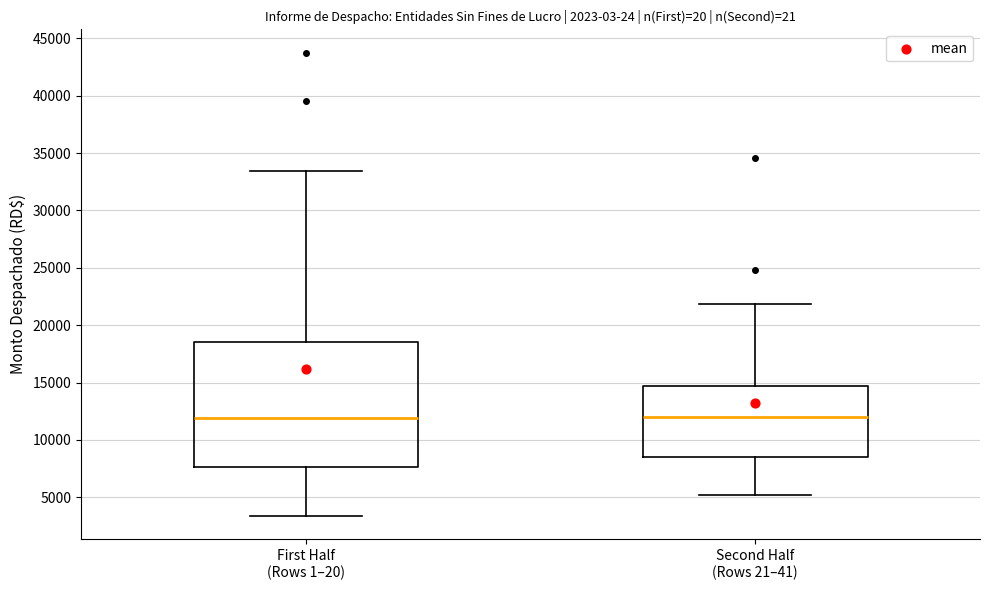

Where does the upper whisker of the box for First Half (Rows 1–20) end on the y-axis? The values are not printed on the chart, so give them approximately, as read against the axis.

33500